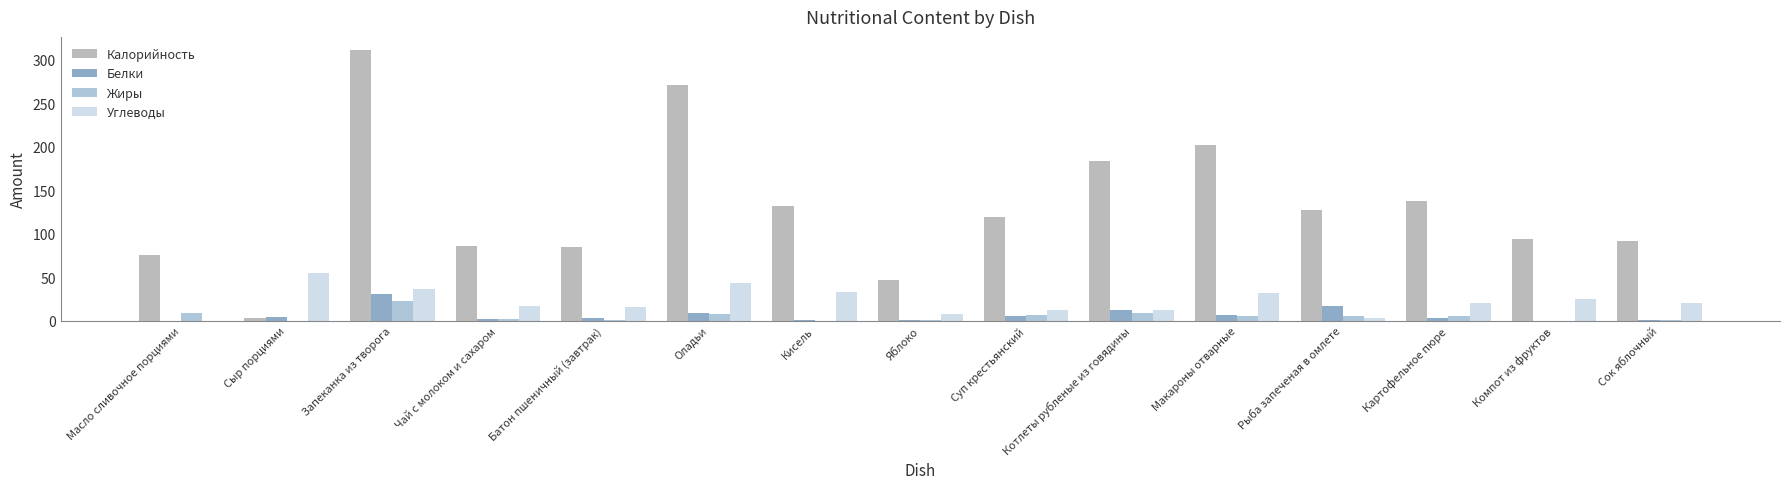

What value does the Углеводы series have at Макароны отварные?

31.7